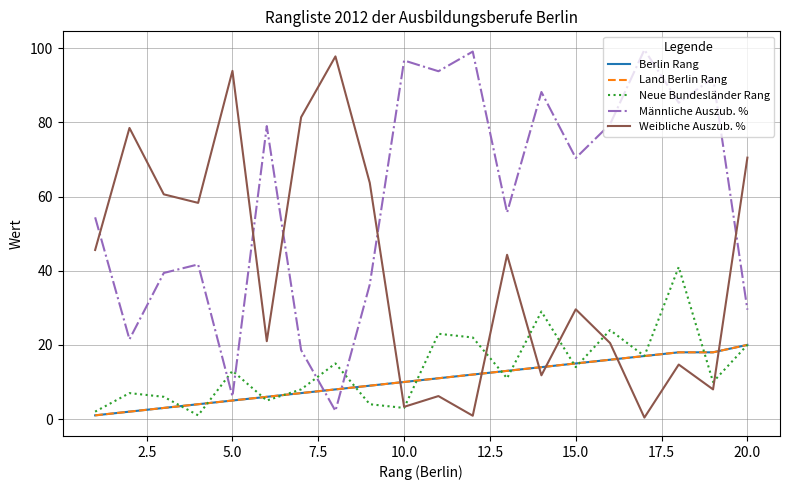

Does the chart display data point markers on the line(s)?

No